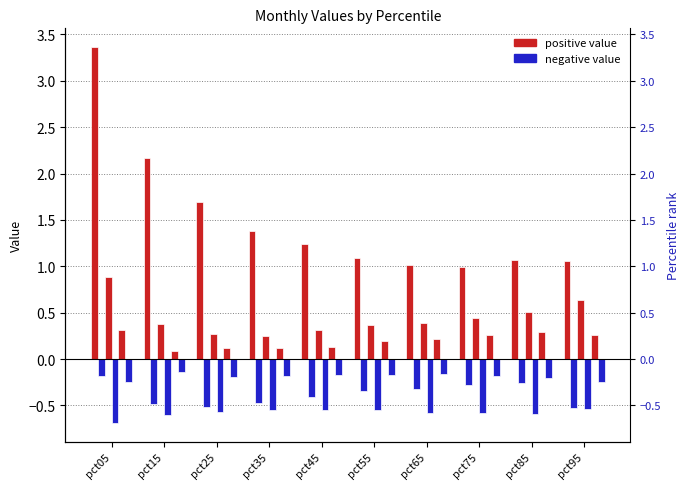

List the labels in order of value, smallest first.

pct75, pct65, pct95, pct85, pct55, pct45, pct35, pct25, pct15, pct05